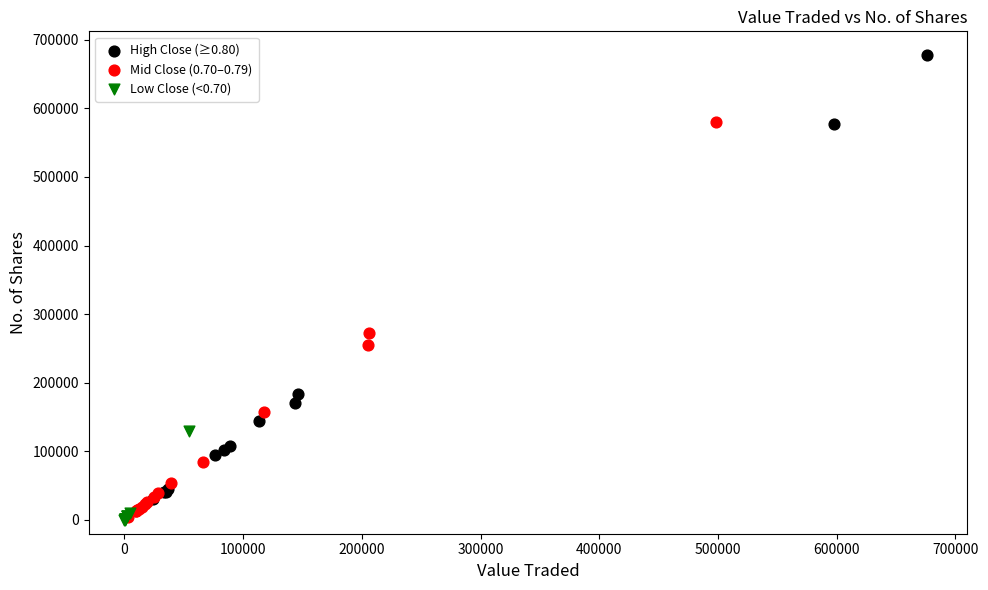

Which series has the largest Y range (max minus min)?

High Close (≥0.80)